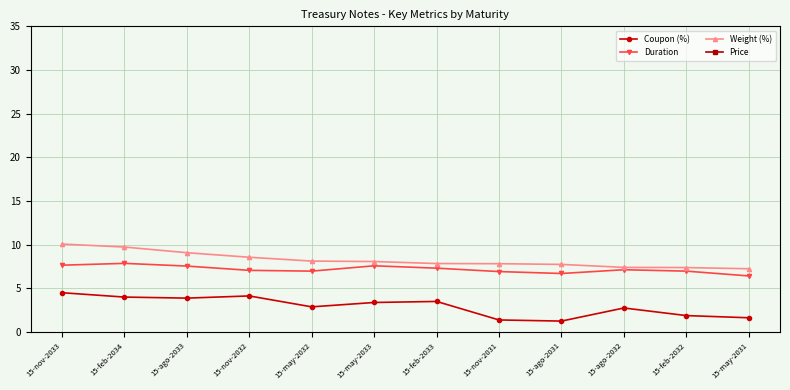

How many interior local peaks does the Price series have?

3